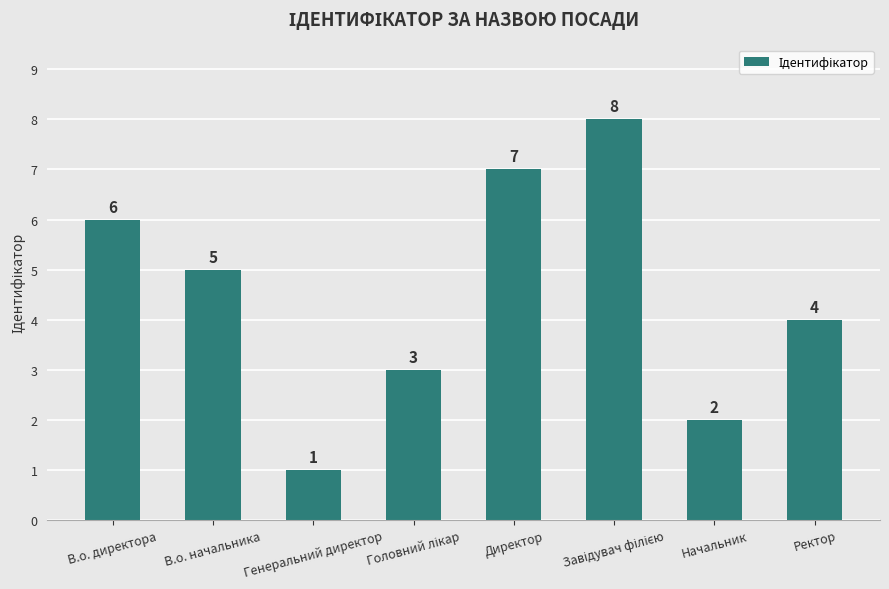

What is the ratio of the value at Директор to the value at Начальник?

3.5